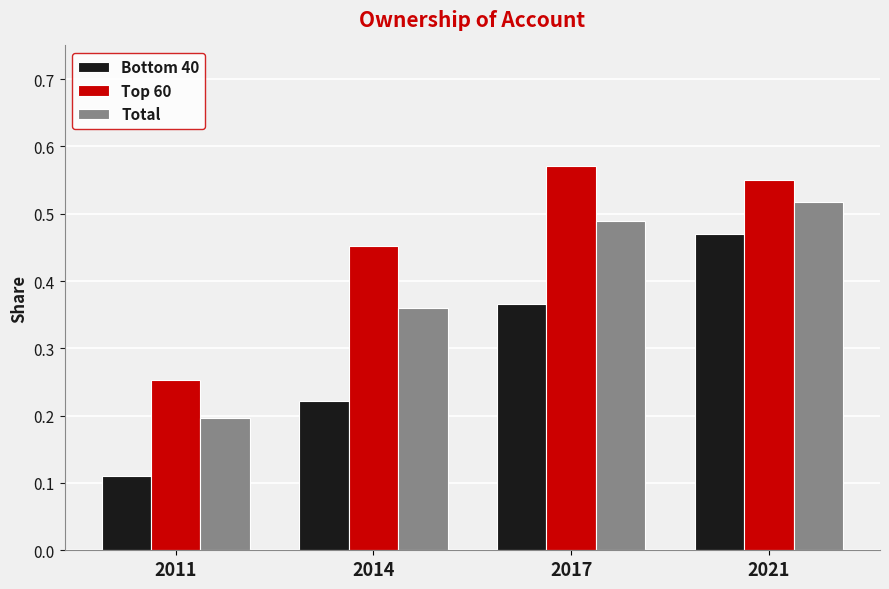

How many bars are there in each group?

3